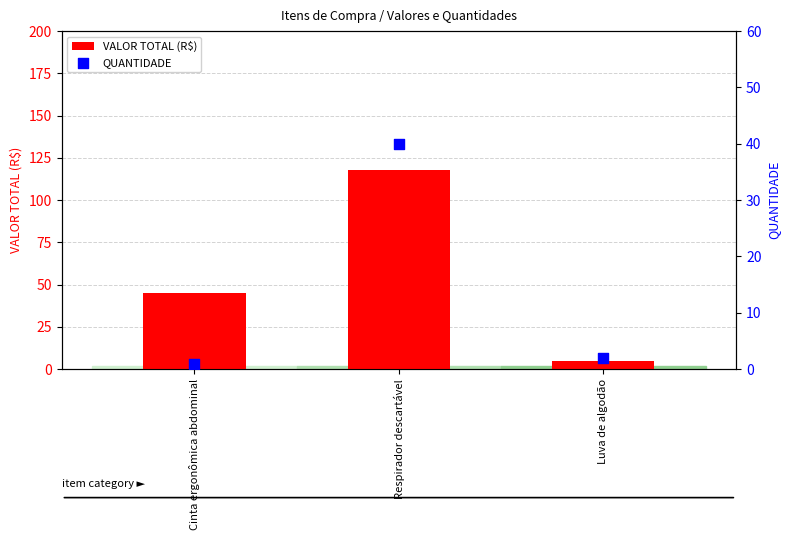

What is the total value across all series at Respirador descartável?

157.6